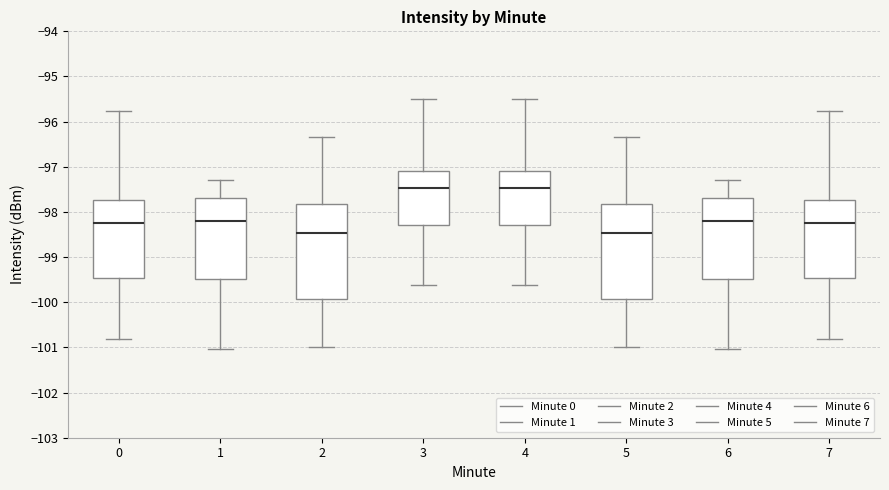

Where does the median line of the box at x = 1 sit on the y-axis? The values are not printed on the chart, so give them approximately, as read against the axis.

-98.2